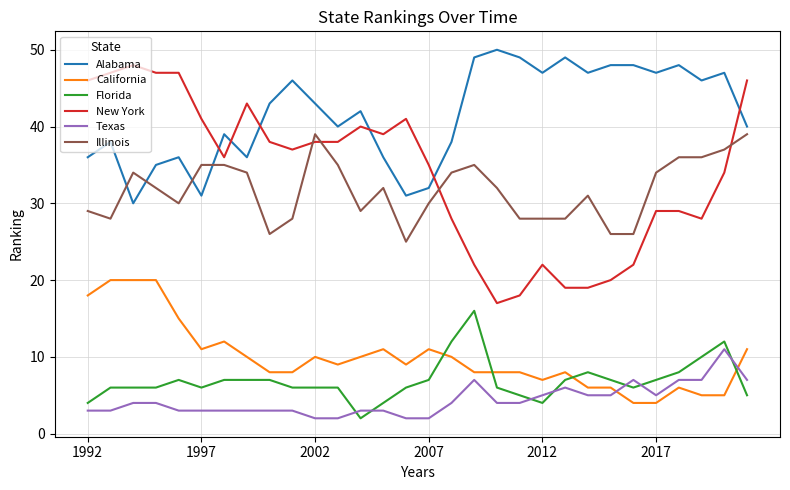

What is the lowest value of the Texas series?

2